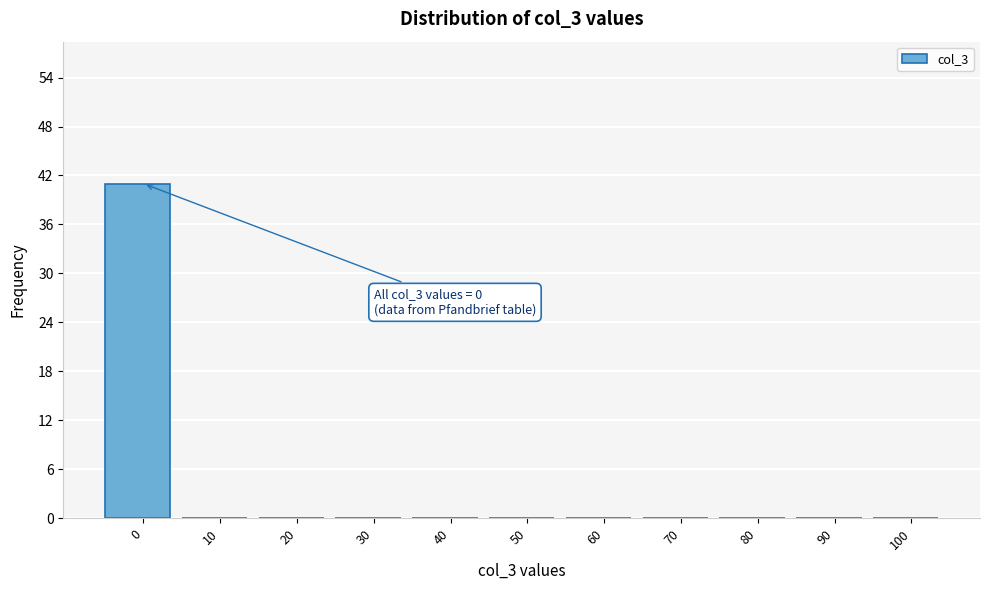

Over which range of the x-axis is the bar tallest?

-5 to 5